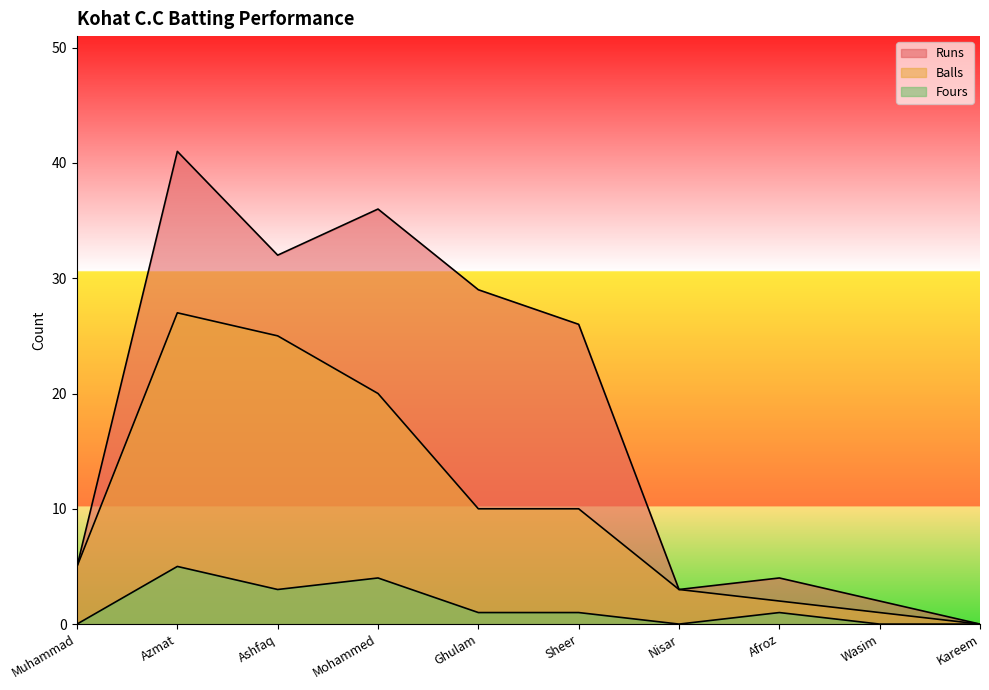

In Balls, how many points are higher than both neighbors (excluding endpoints)?

1